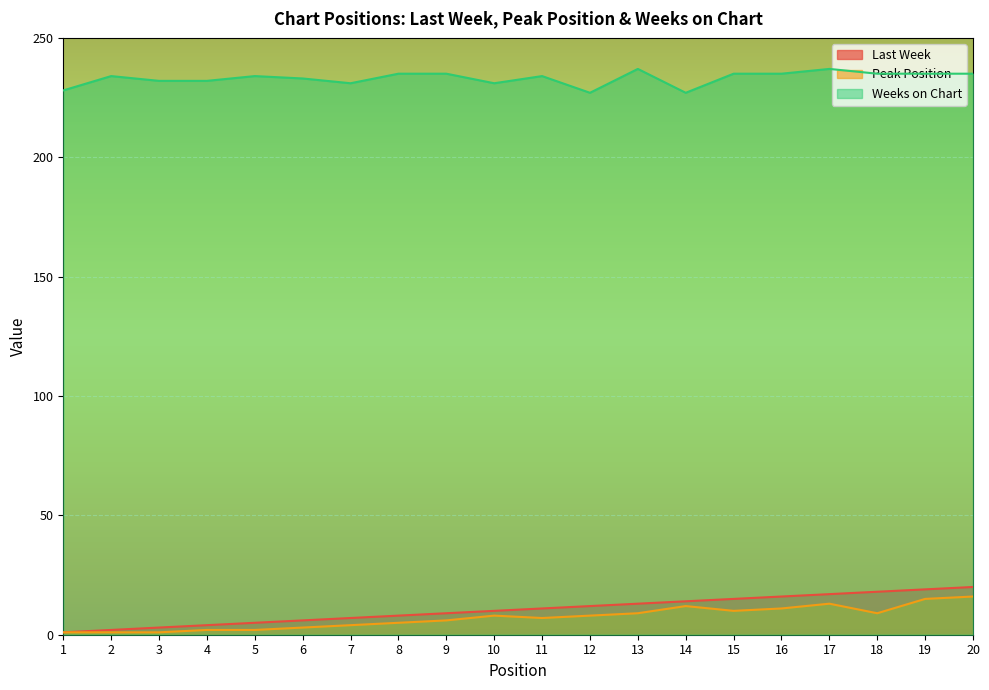

What is the difference between the second highest and second lowest values in the Peak Position series?

14